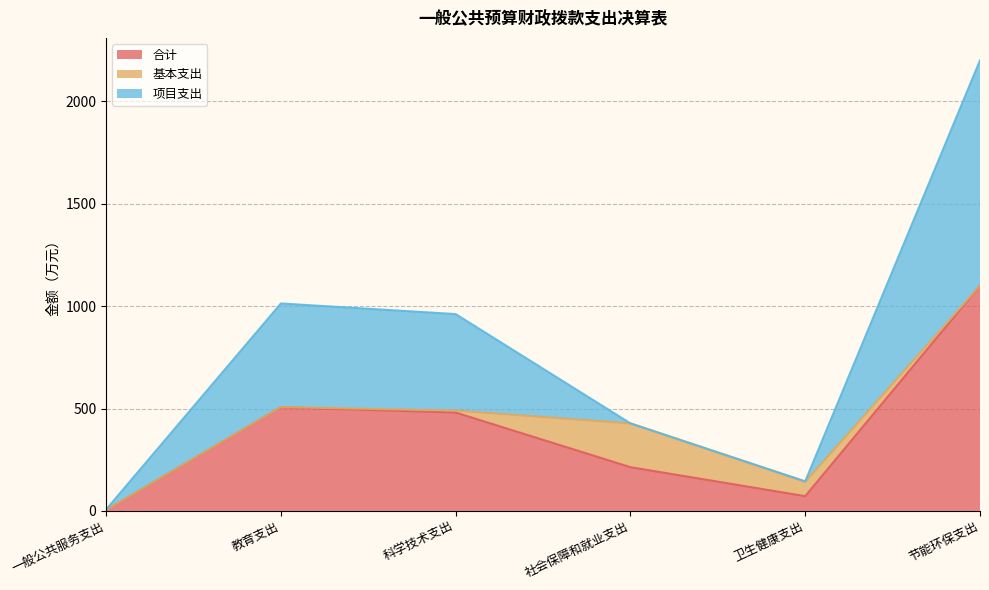

Is it true that 项目支出 equals 3.1 at 一般公共服务支出?

False